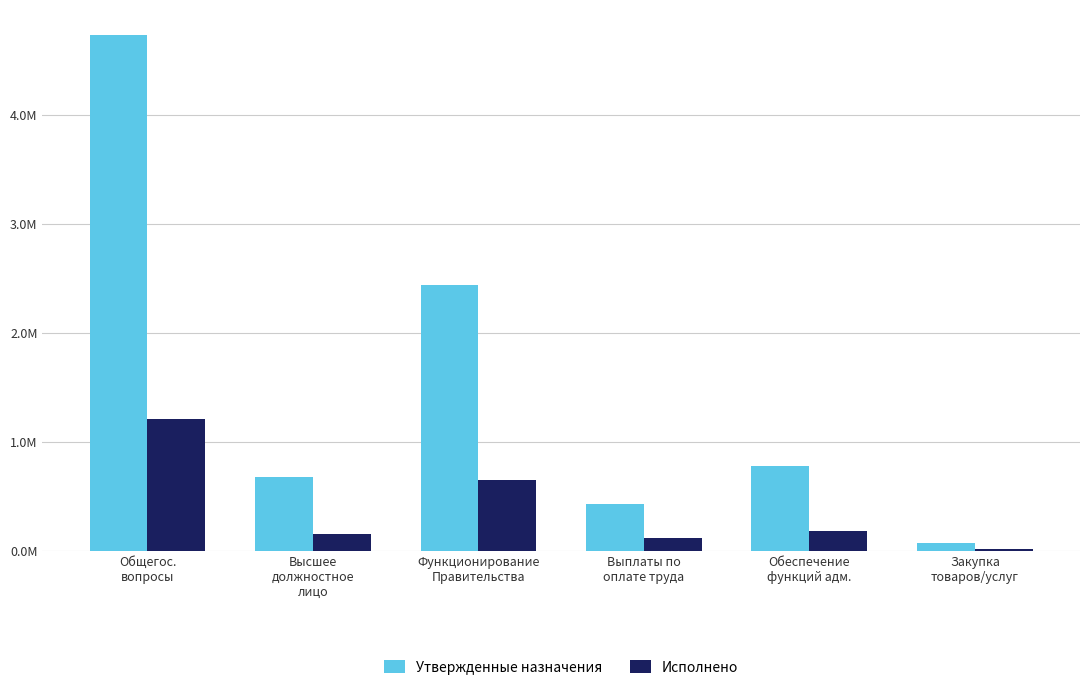

What are all the series names shown in the legend?

Утвержденные назначения, Исполнено